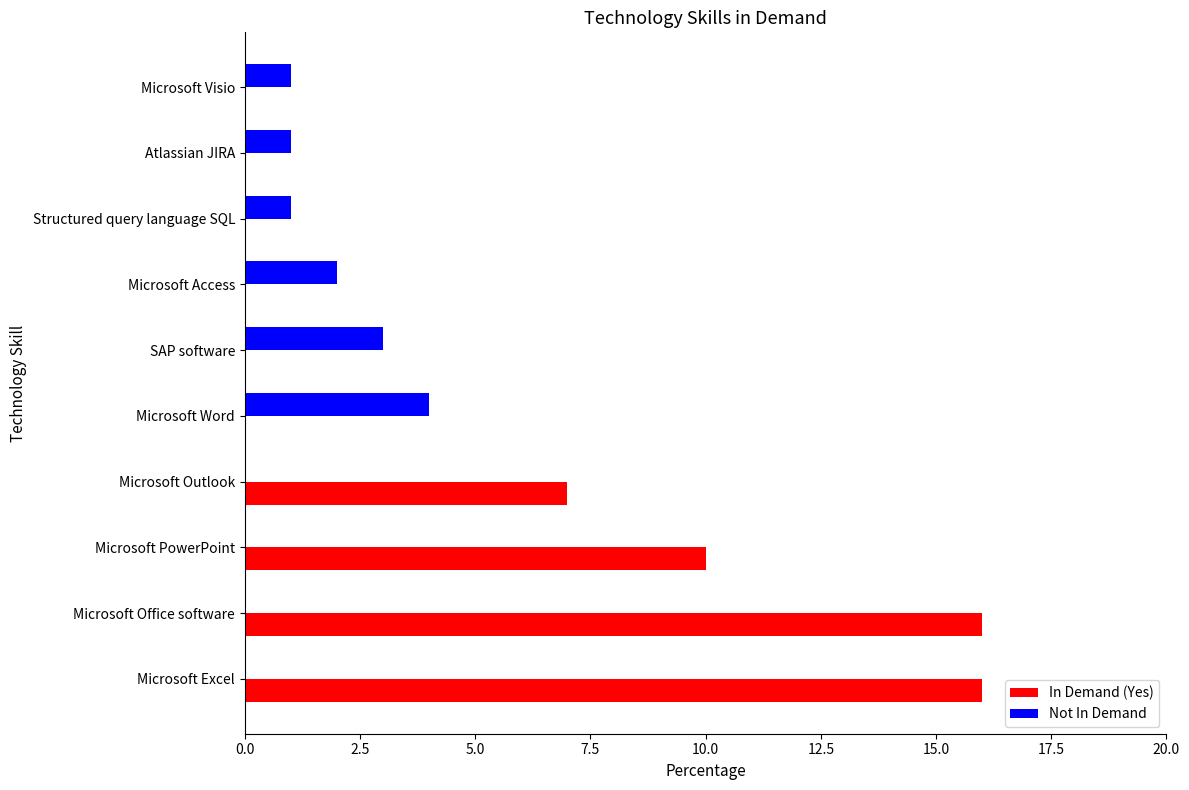

The value of In Demand (Yes) at Structured query language SQL is 9. True or false?

False